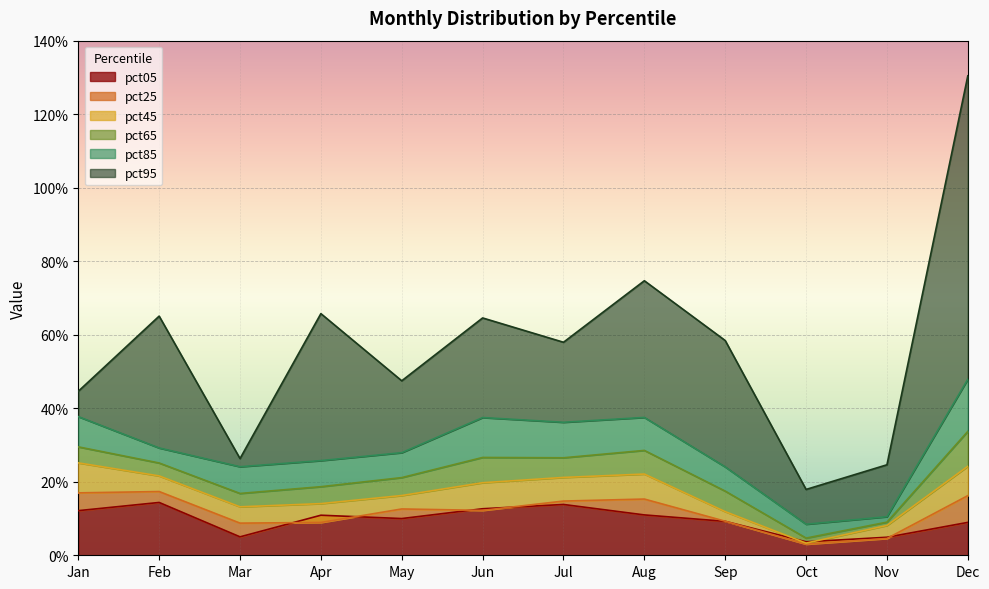

The value of pct45 at Mar is 0.0. True or false?

False